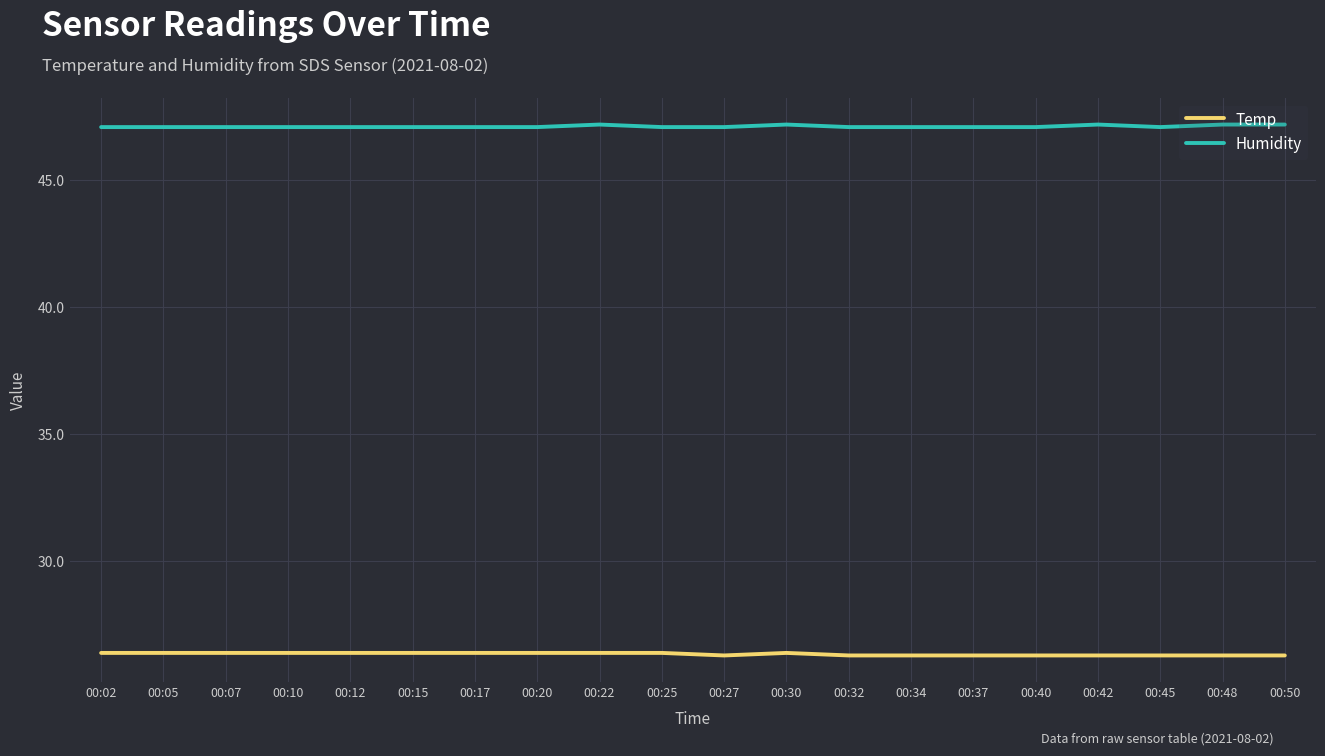

What is the difference between the highest and lowest values at 00:27?

20.8